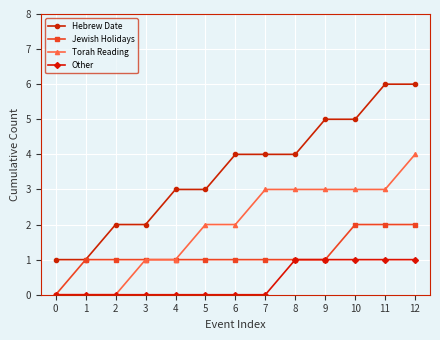

What is the total value across all series at 7?

8